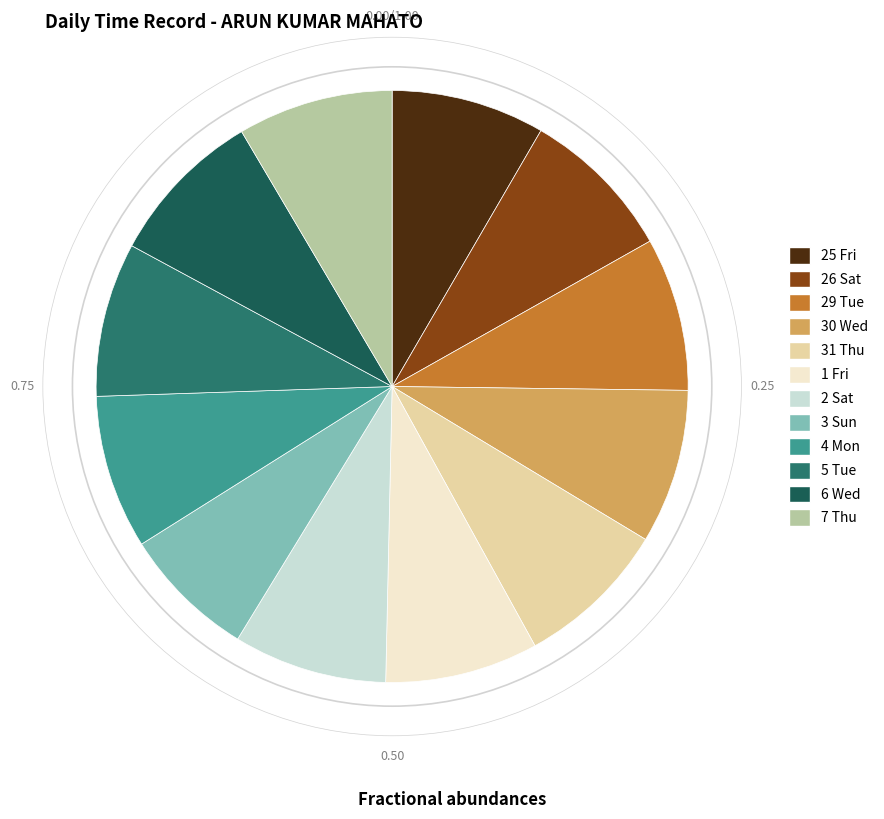

Is there a majority slice in this chart?

No